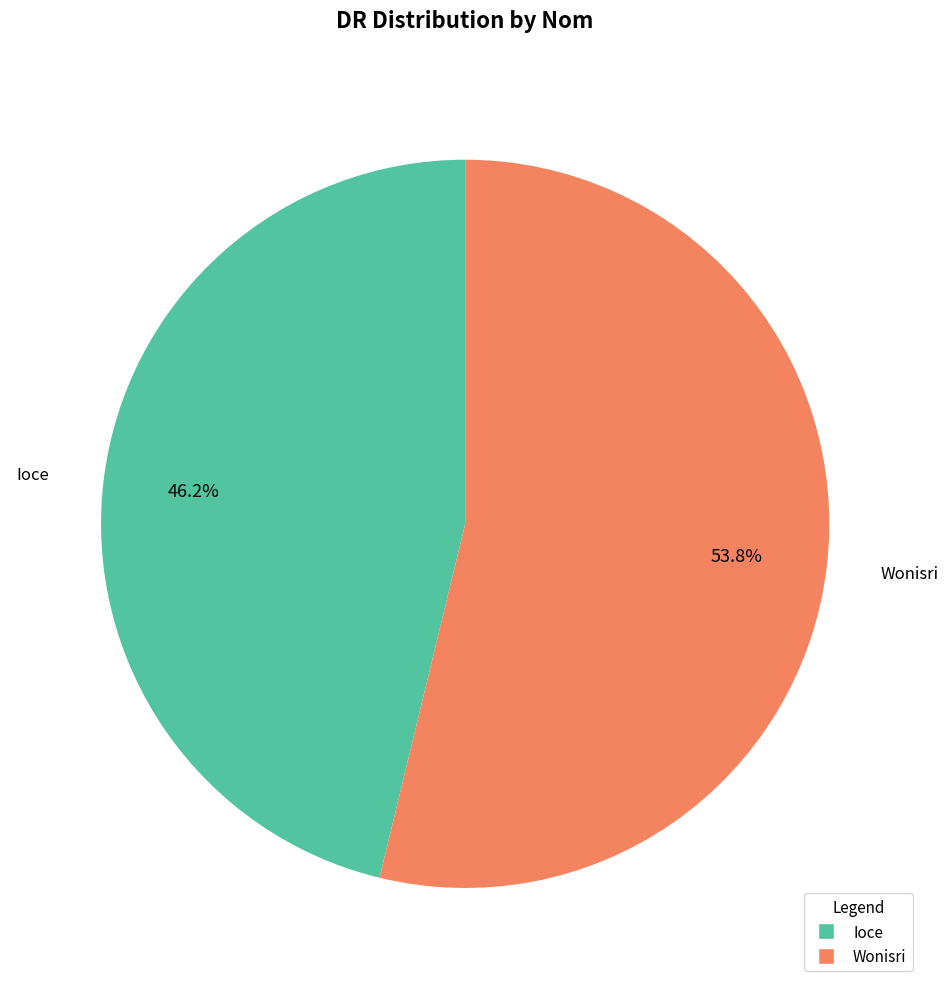

The Ioce slice represents 39% of the pie. True or false?

False